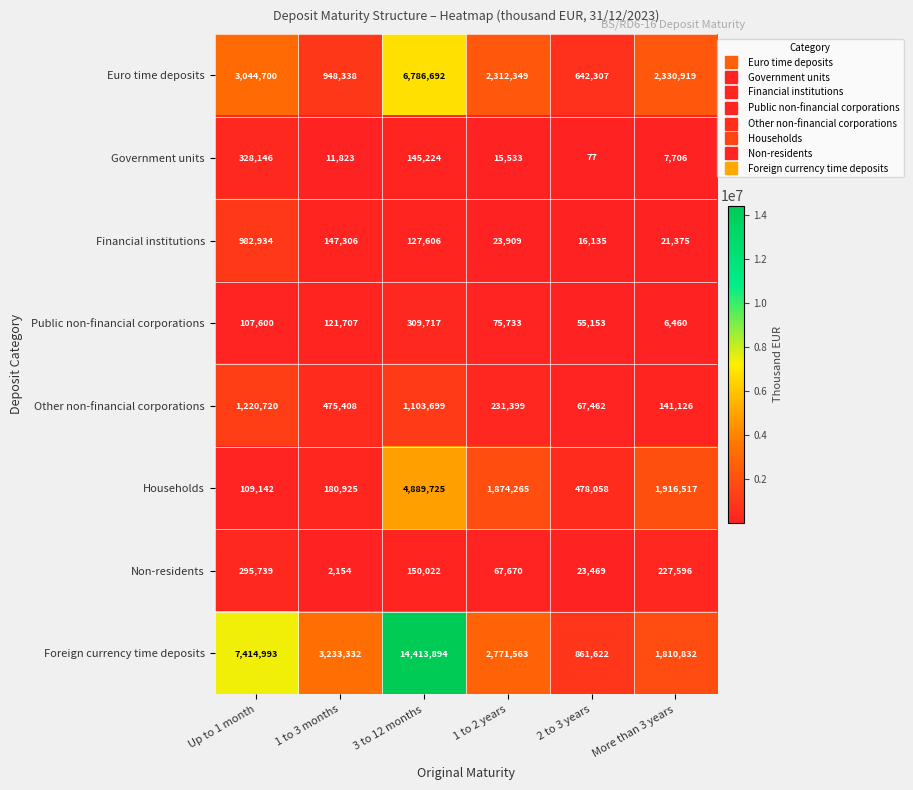

What is the average value of the Non-residents series?

127775